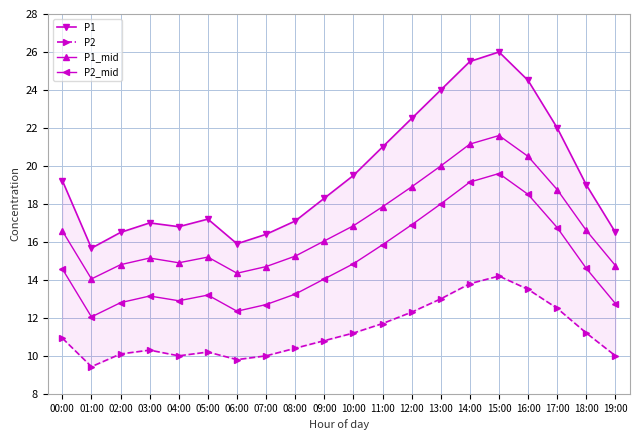

What is the total value across all series at 15:00?

81.4